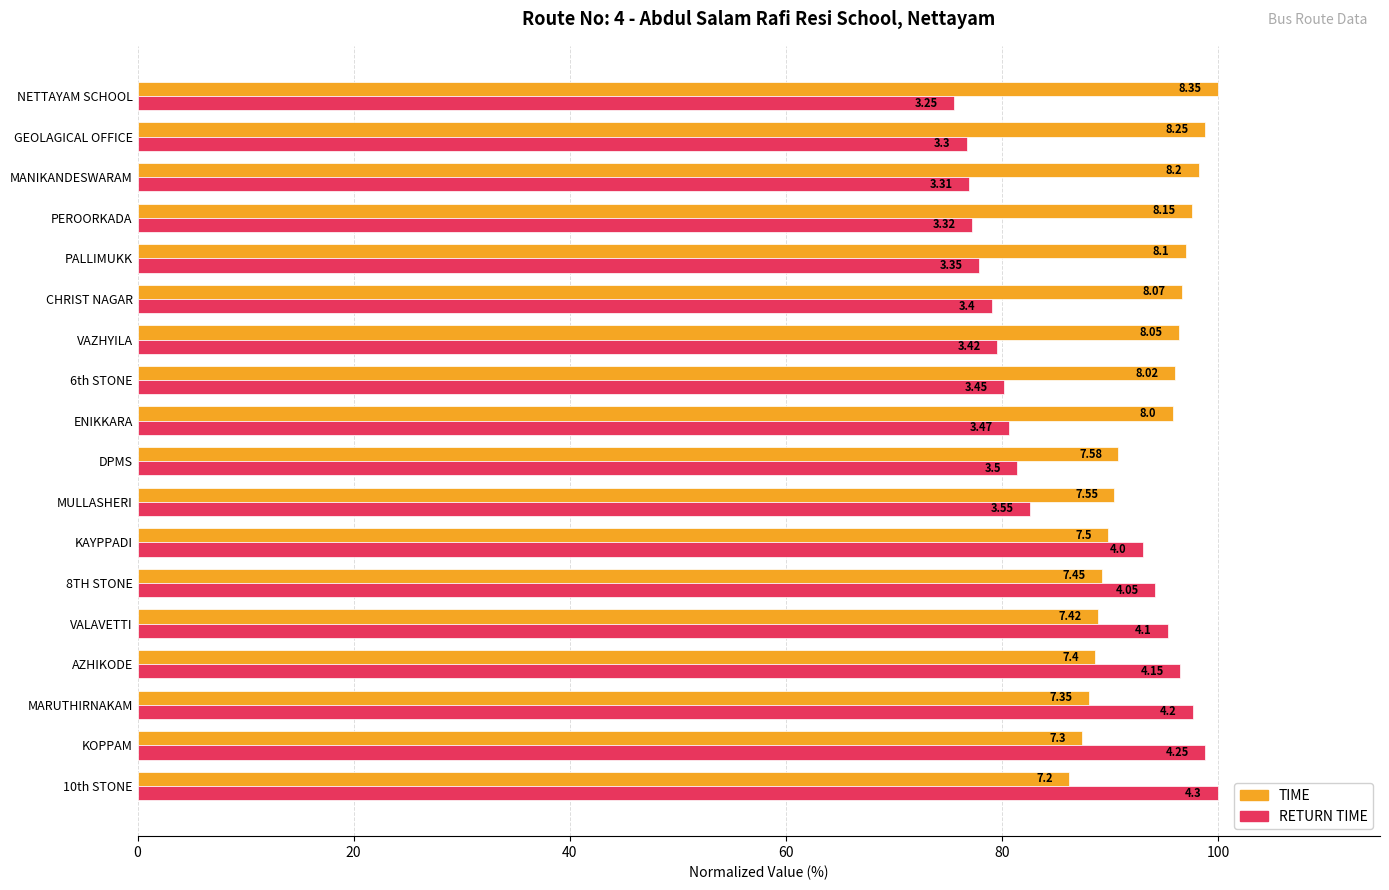

Rank the series by their average value, from highest to lowest.

TIME, RETURN TIME